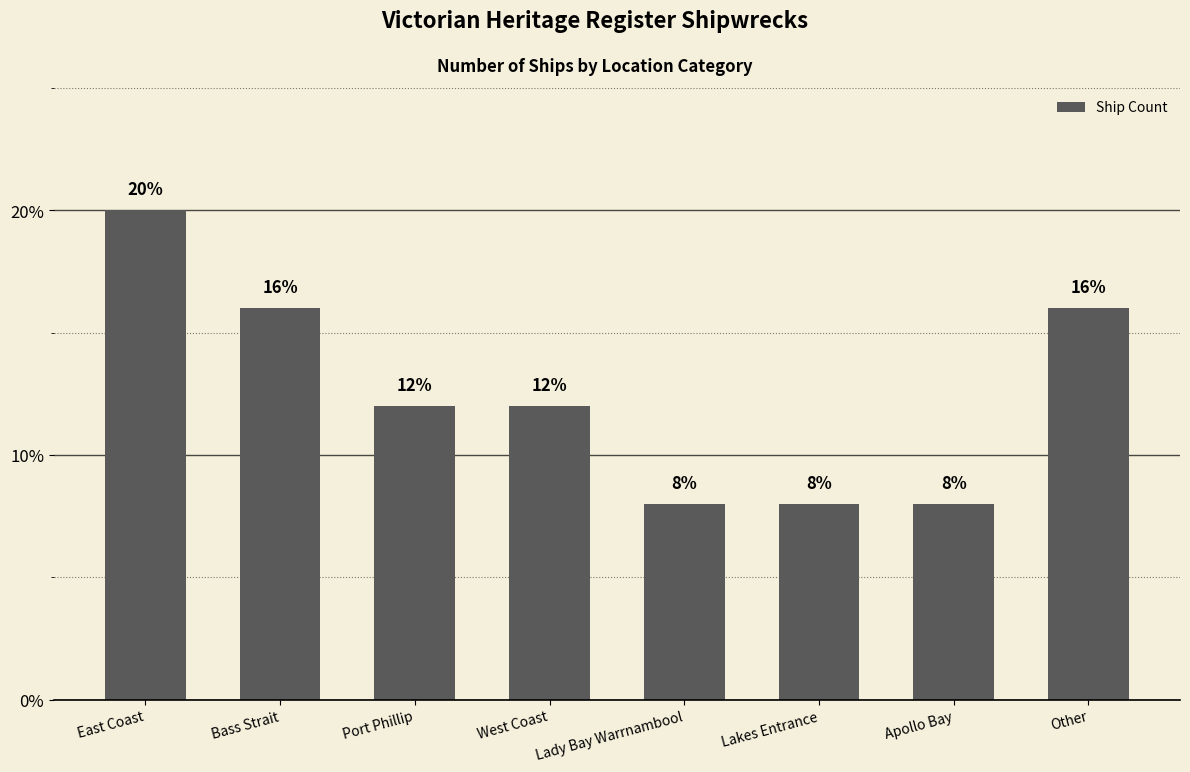

What is the difference between the second highest and minimum values?

8